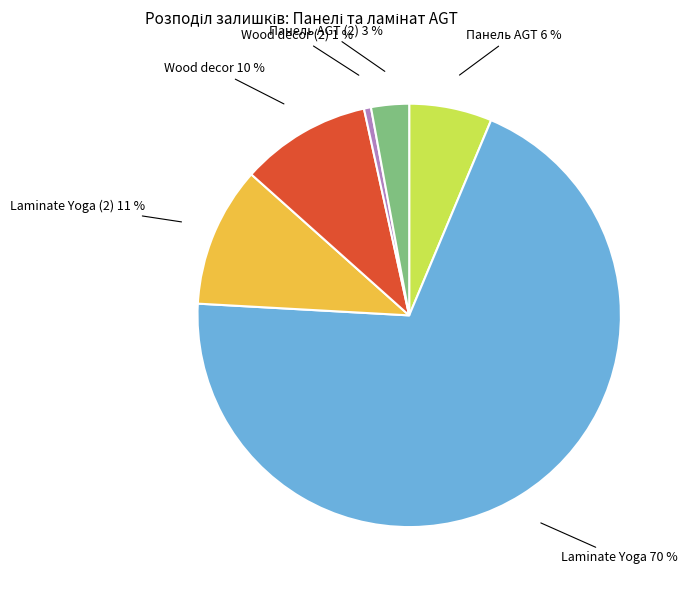

To the nearest percent, what is the average slice percentage?

17%